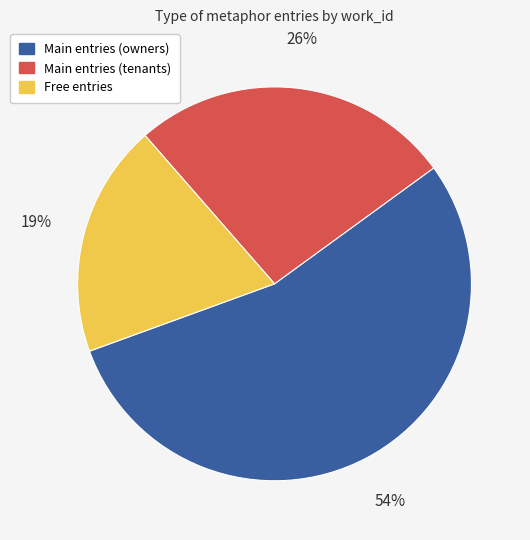

Is there a majority slice in this chart?

Yes